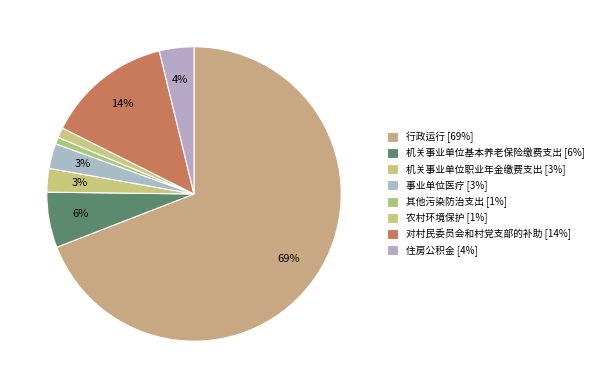

Count the number of slices in the pie.

8